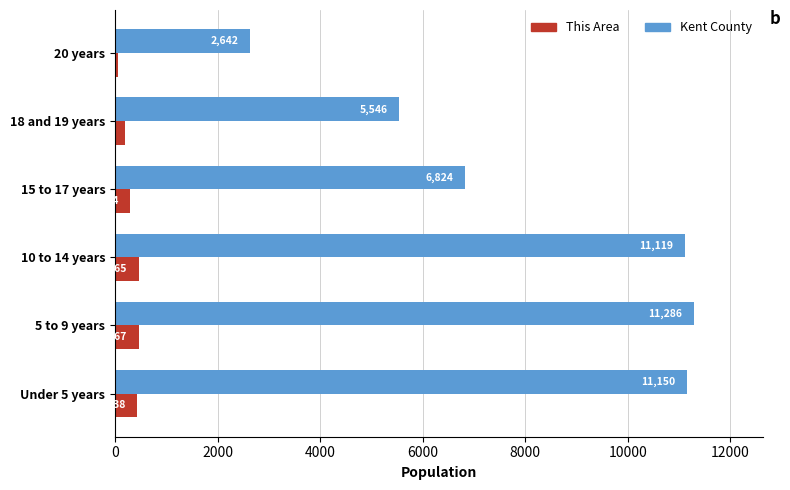

What is the total value across all series at 20 years?

2709